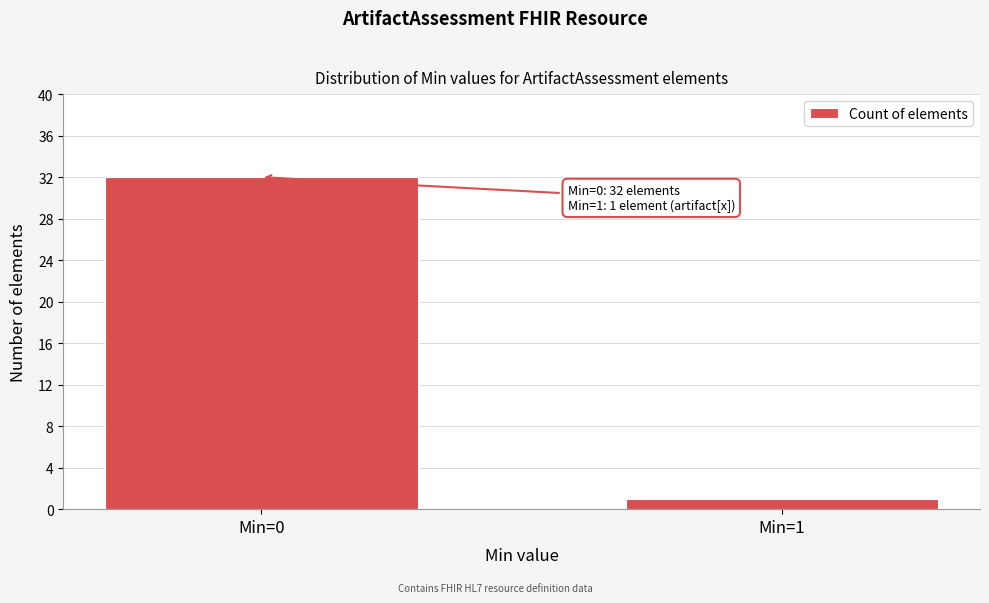

Reading right to left, list all the values displayed in this chart.

1	32